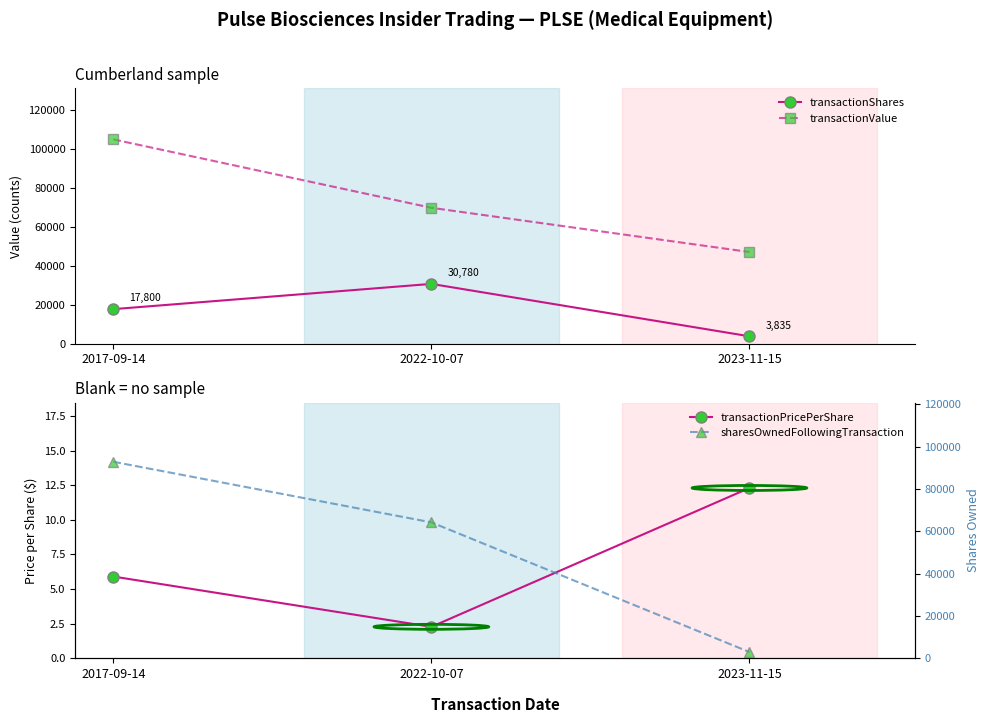

Rank the series by their maximum value, from highest to lowest.

transactionValue, sharesOwnedFollowingTransaction, transactionShares, transactionPricePerShare